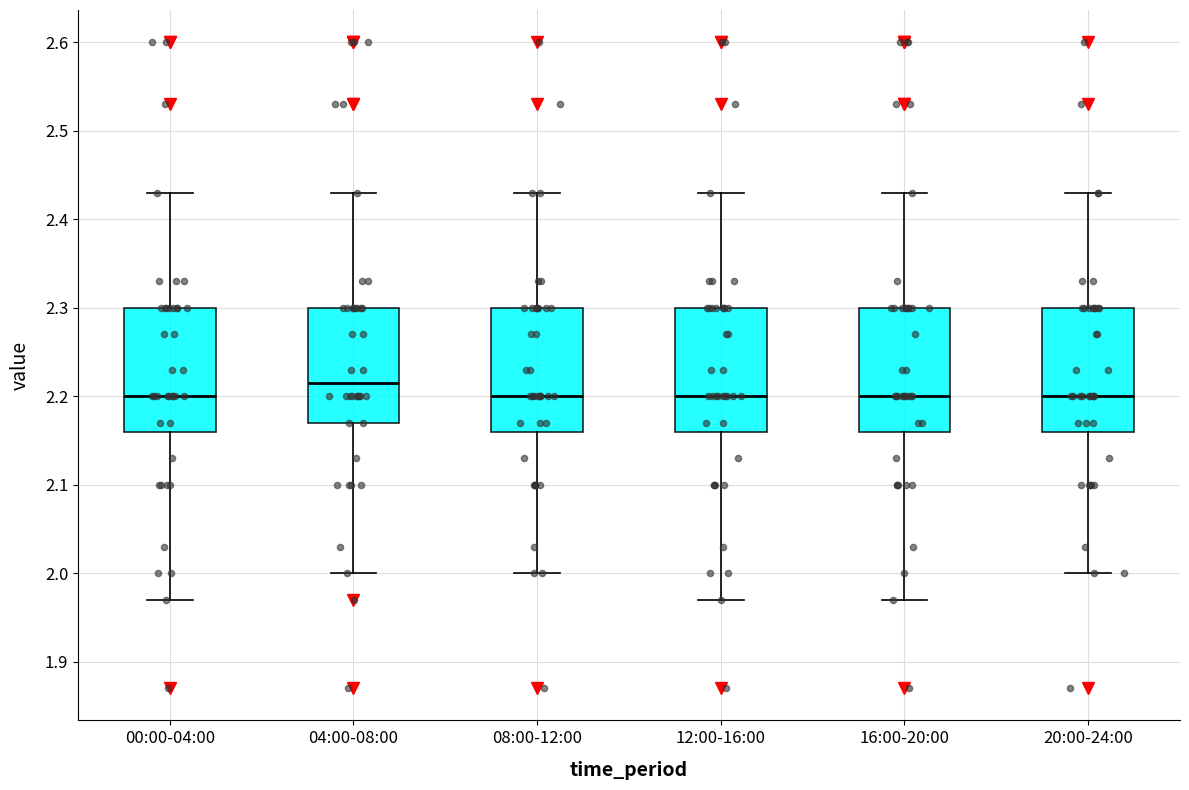

Reading left to right, read every box against the y-axis: the position of its median line, the range the box covers, and the ends of its whiskers. The values are not printed on the chart, so give them approximately, as read against the axis.

00:00-04:00: median 2.20, box 2.16 to 2.30, whiskers 1.97 to 2.43
04:00-08:00: median 2.22, box 2.17 to 2.30, whiskers 2.00 to 2.43
08:00-12:00: median 2.20, box 2.16 to 2.30, whiskers 2.00 to 2.43
12:00-16:00: median 2.20, box 2.16 to 2.30, whiskers 1.97 to 2.43
16:00-20:00: median 2.20, box 2.16 to 2.30, whiskers 1.97 to 2.43
20:00-24:00: median 2.20, box 2.16 to 2.30, whiskers 2.00 to 2.43